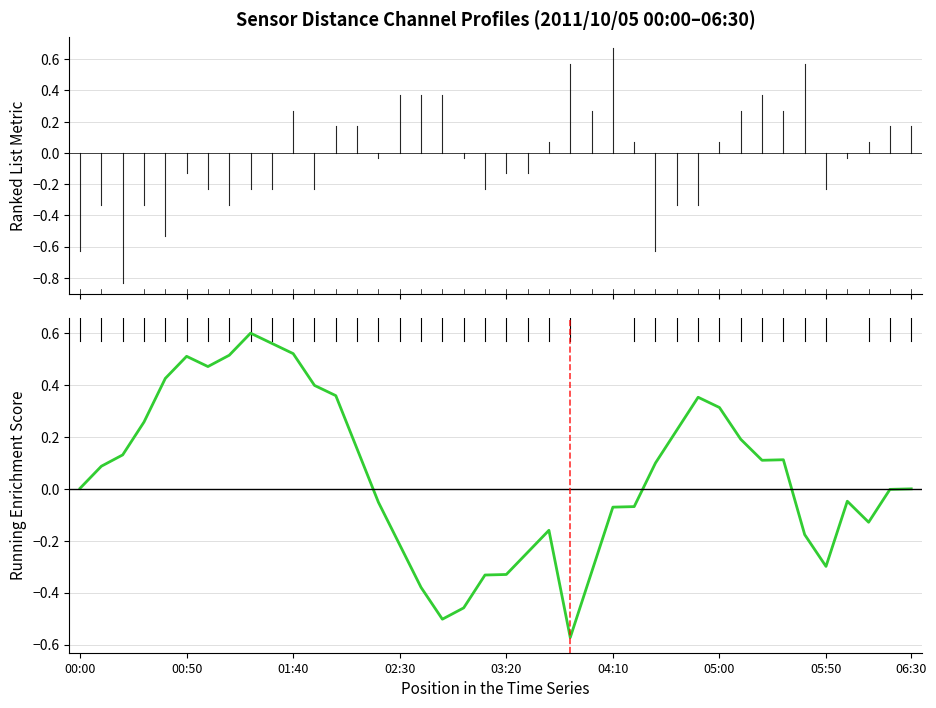

How many series are shown in this chart?

1